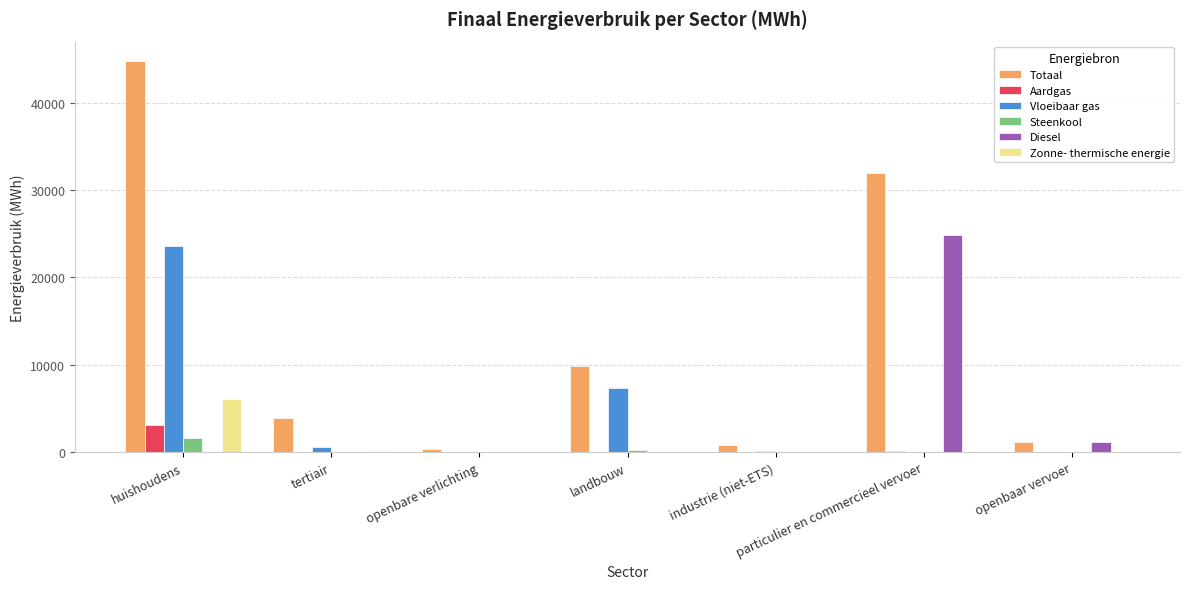

At which label does Zonne- thermische energie reach its peak?

huishoudens